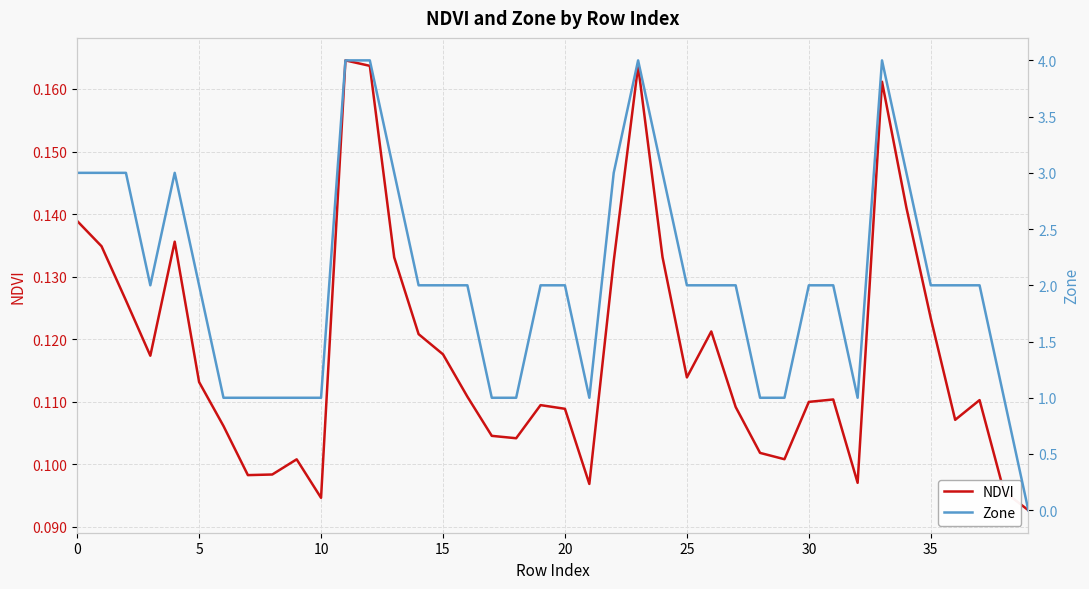

In NDVI, how many points are higher than both neighbors (excluding endpoints)?

9